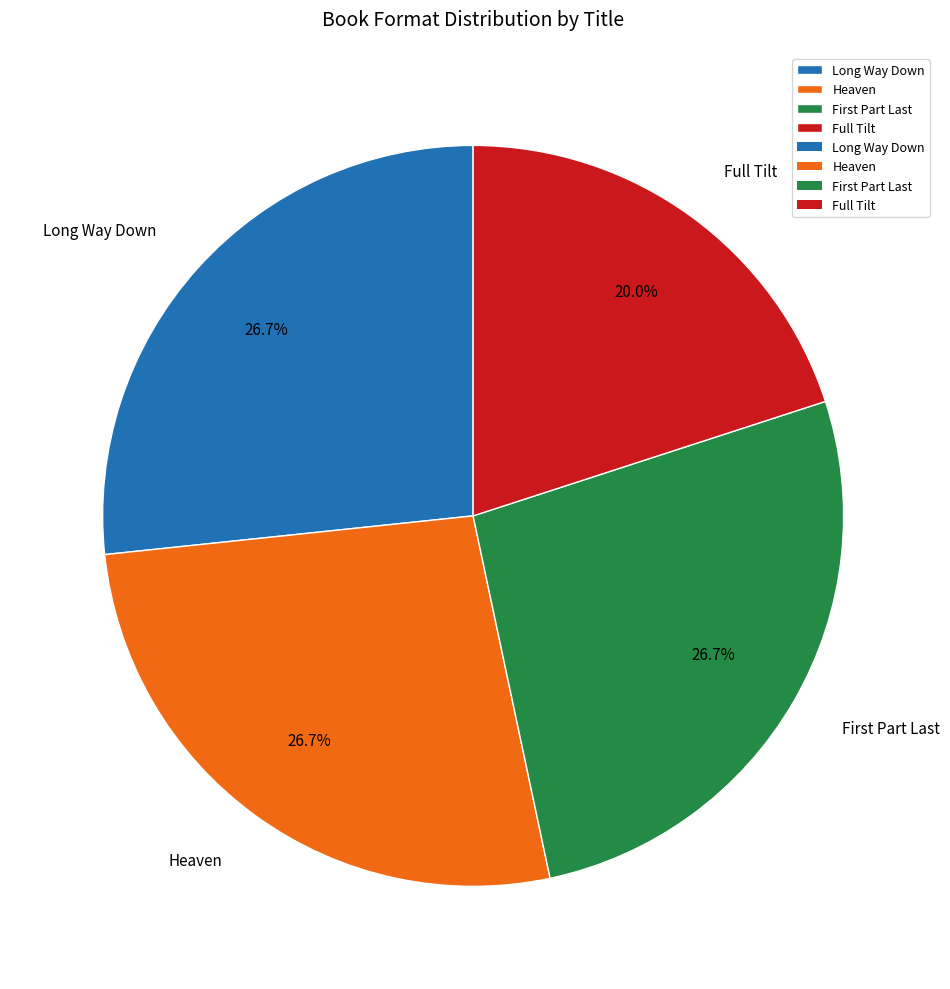

What is the smallest slice in the pie chart?

Full Tilt